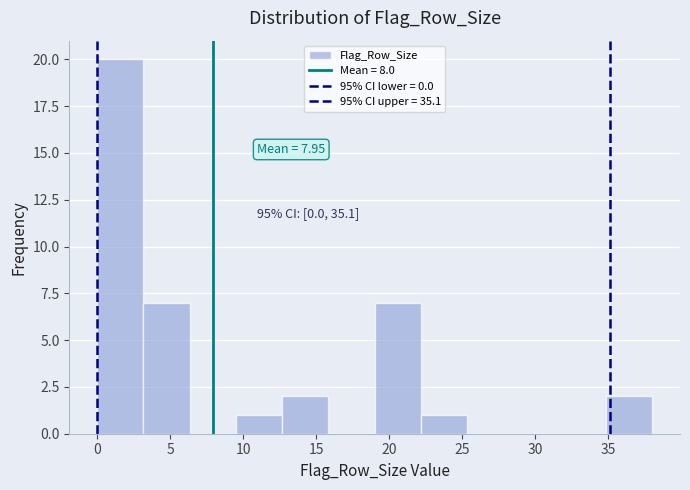

Over which range of the x-axis is the bar tallest?

0.0 to 3.0